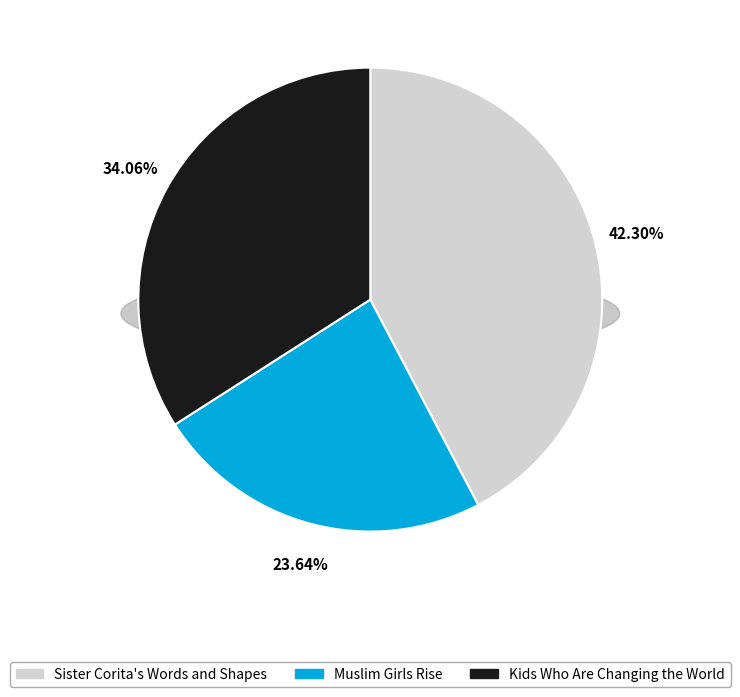

Does Muslim Girls Rise represent more than half of the total?

No